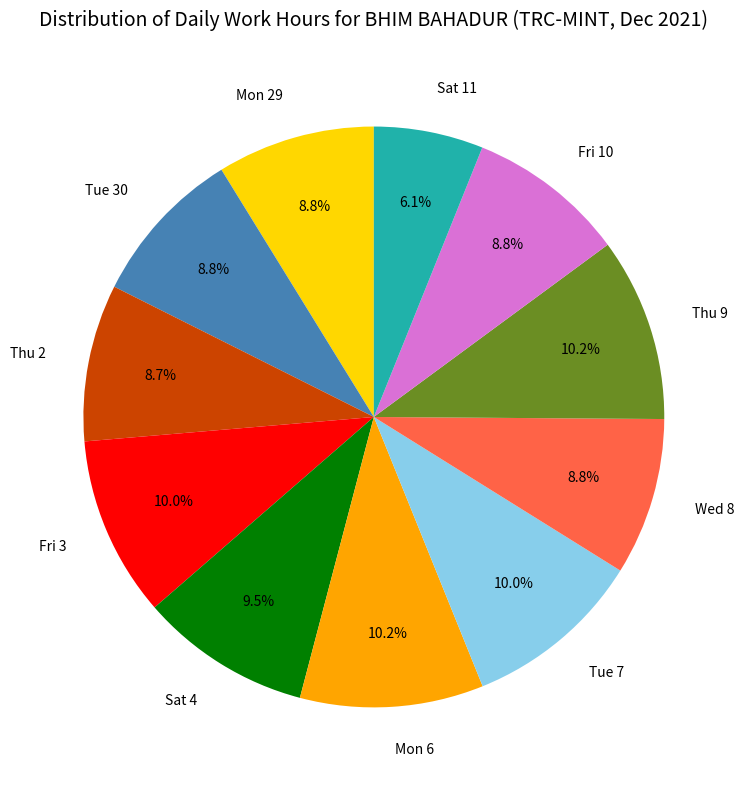

True or false: Thu 2 accounts for 1% of the total.

False